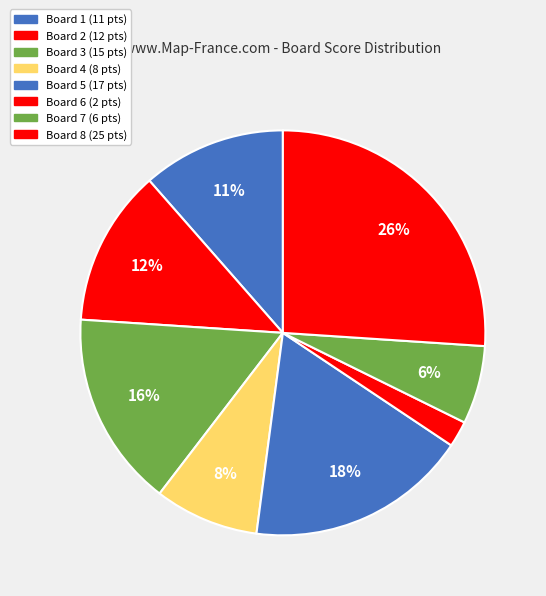

True or false: Board 2 accounts for 5% of the total.

False